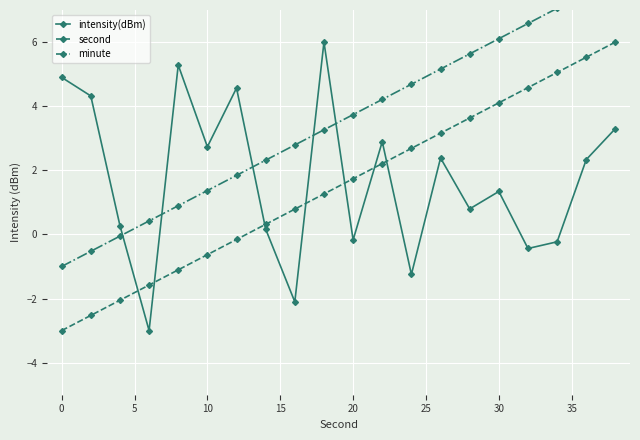

Reading left to right, transcribe all the data shown in this chart.

intensity(dBm): 4.9	4.3	0.3	-3.0	5.3	2.7	4.6	0.2	-2.1	6.0	-0.2	2.9	-1.2	2.4	0.8	1.3	-0.4	-0.2	2.3	3.3
second: -3.0	-2.5	-2.1	-1.6	-1.1	-0.6	-0.2	0.3	0.8	1.3	1.7	2.2	2.7	3.2	3.6	4.1	4.6	5.1	5.5	6.0
minute: -1.0	-0.5	-0.1	0.4	0.9	1.4	1.8	2.3	2.8	3.3	3.7	4.2	4.7	5.2	5.6	6.1	6.6	7.1	7.5	8.0